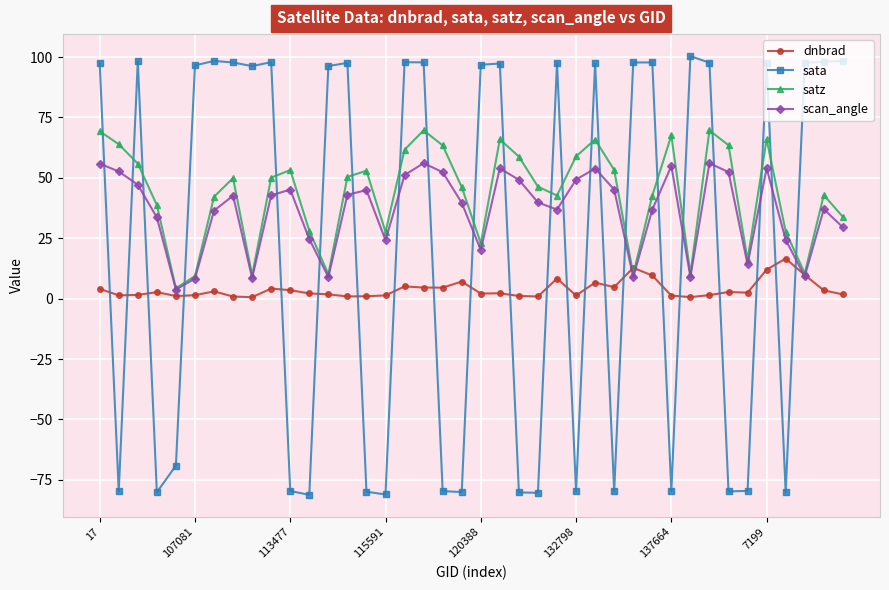

What is the highest value of the scan_angle series?

56.1